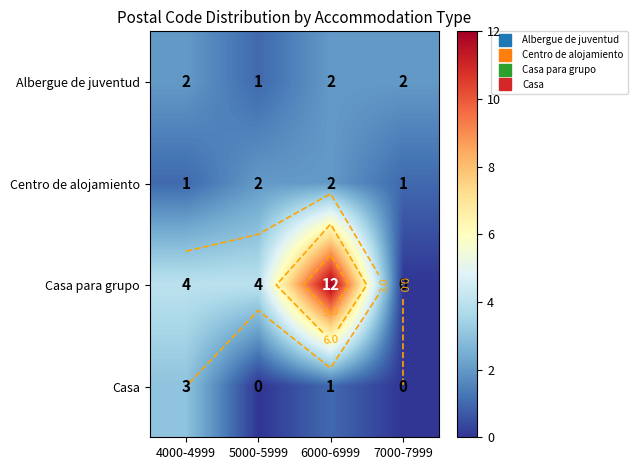

Which series has the largest total across all categories?

Casa para grupo